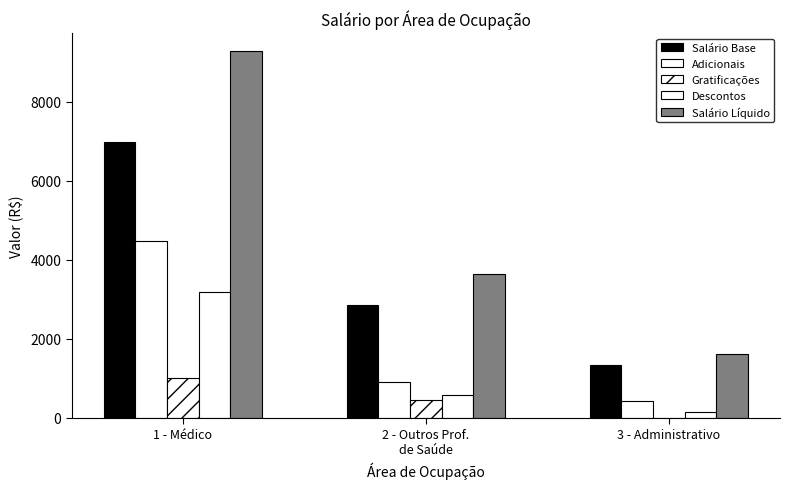

How many groups of bars are there?

3